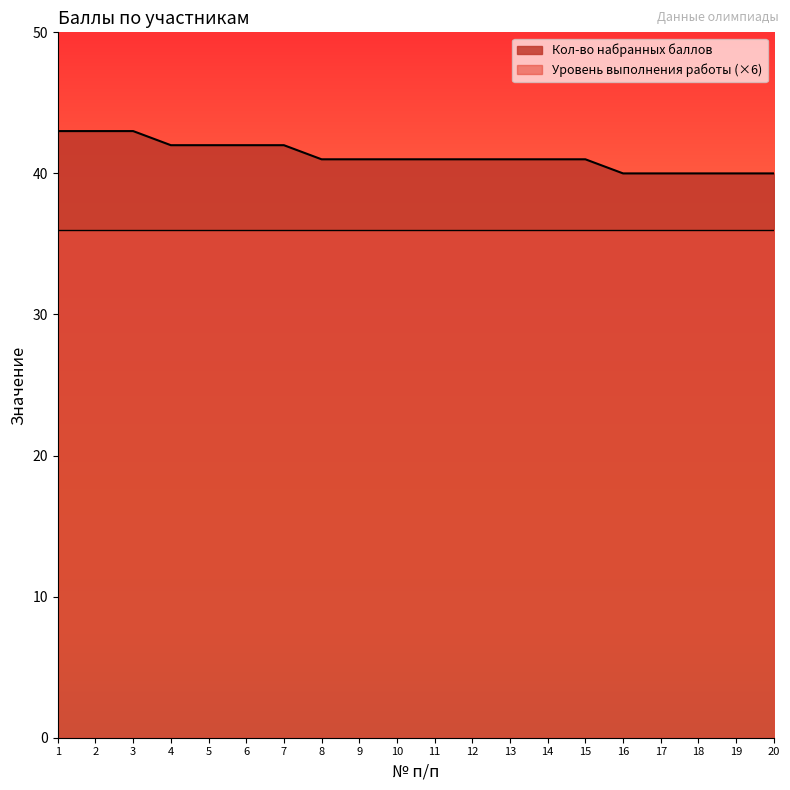

What is the sum of the values at 17 and 9?

81